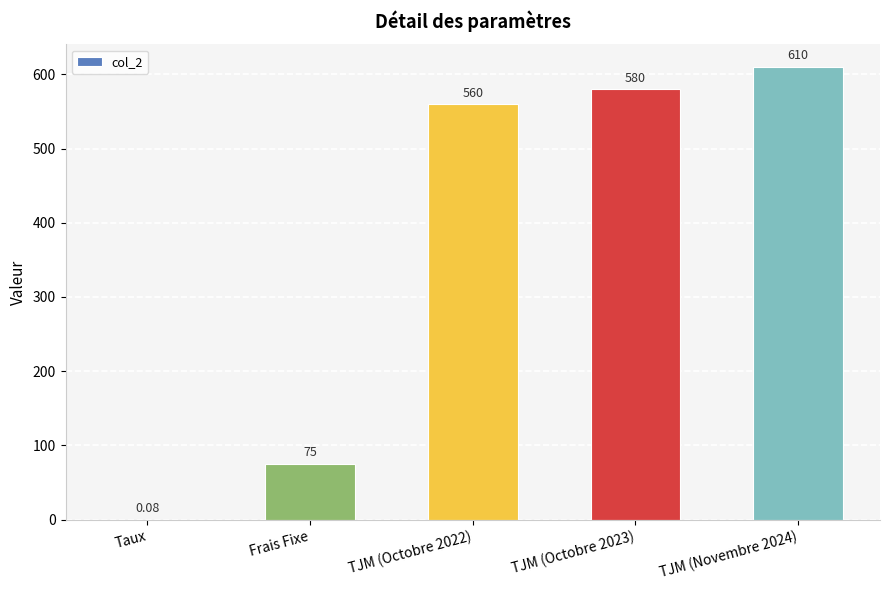

What is the ratio of the value at TJM (Octobre 2022) to the value at Frais Fixe?

7.5